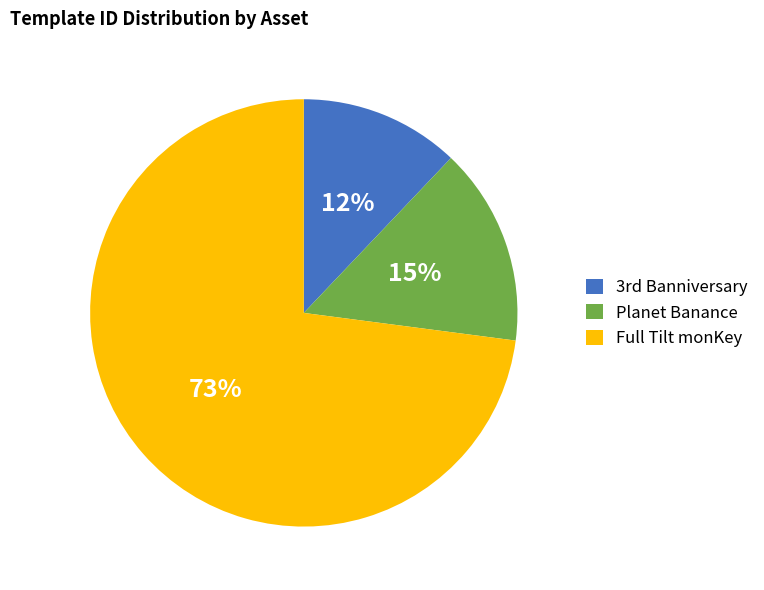

Count the number of slices in the pie.

3